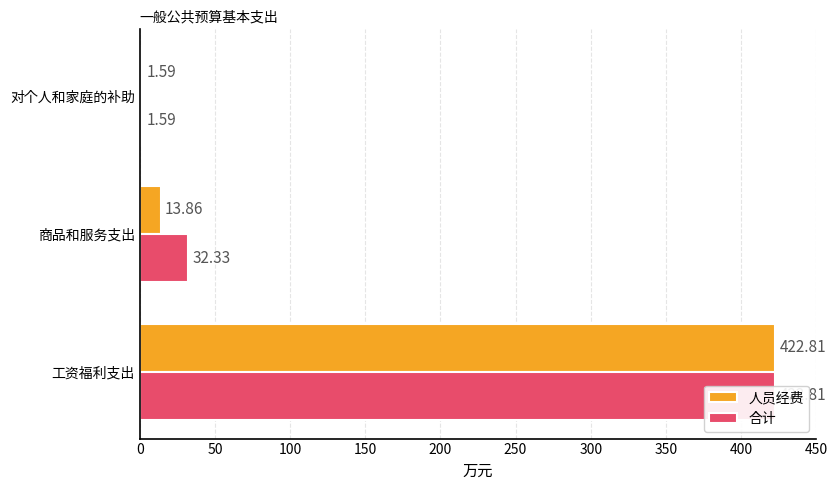

How many data points does each series have?

3